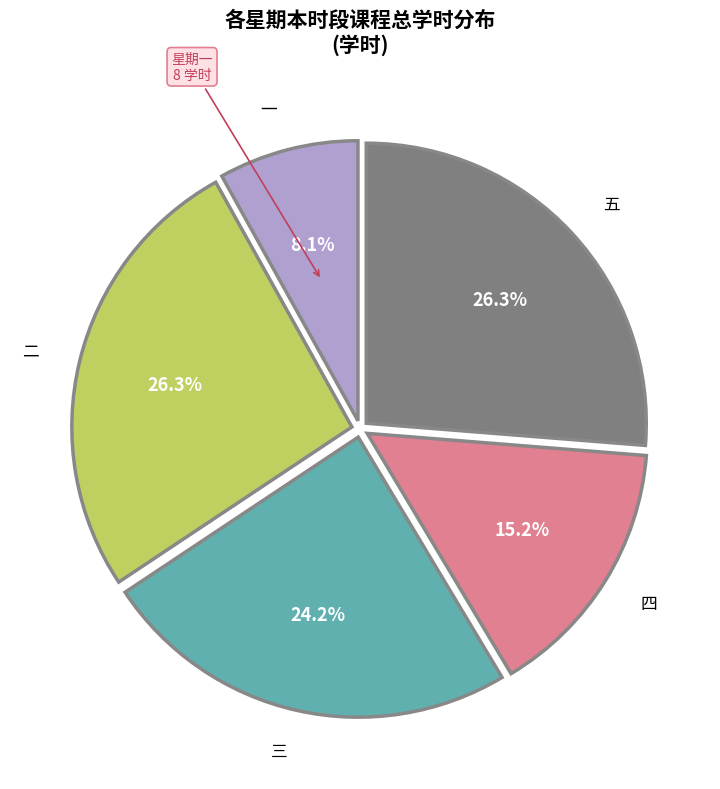

Approximately how many times larger is the value at 五 compared to 四?

1.7